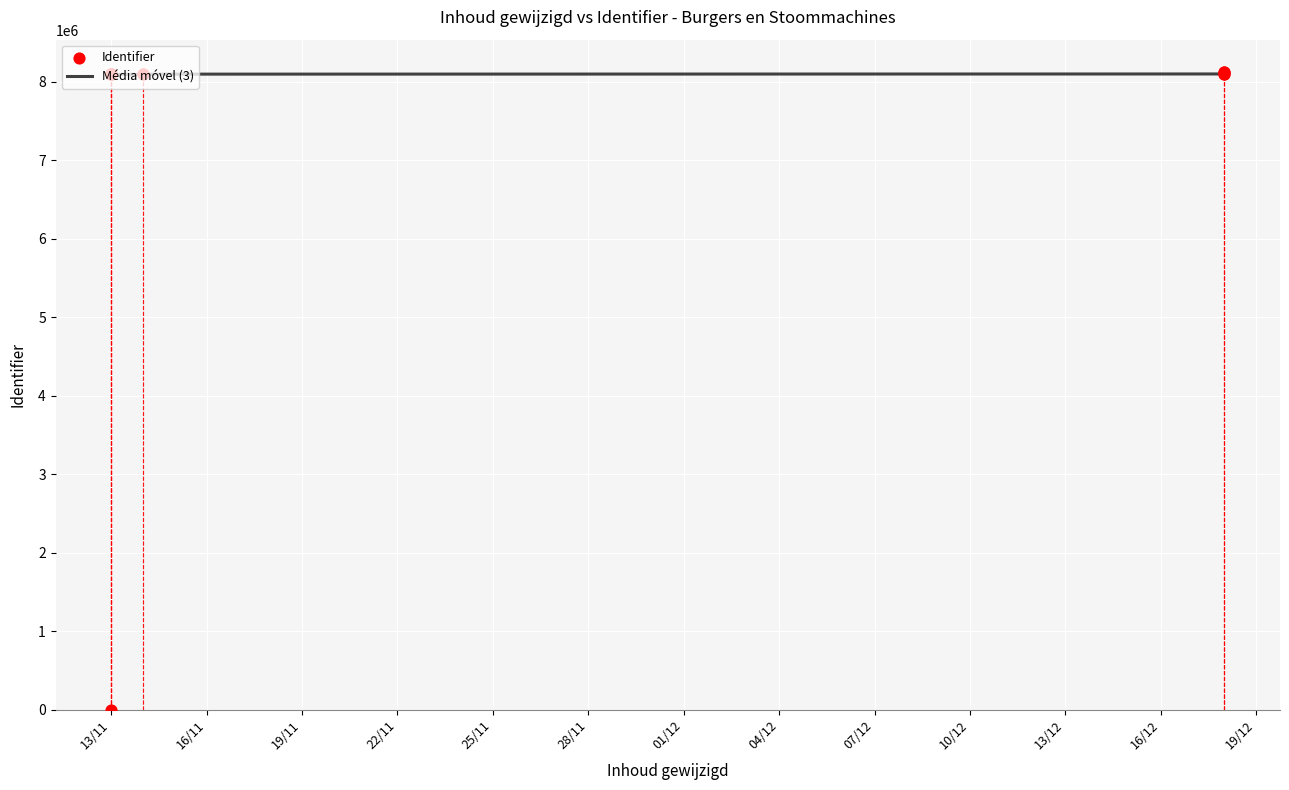

Which series has the largest total across all categories?

Identifier